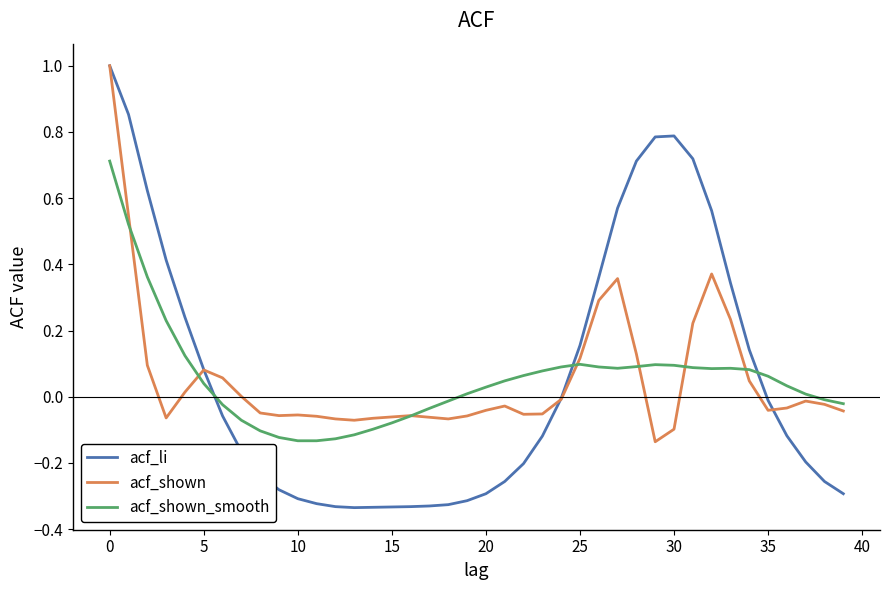

At how many categories does at least one series exceed 0?

27